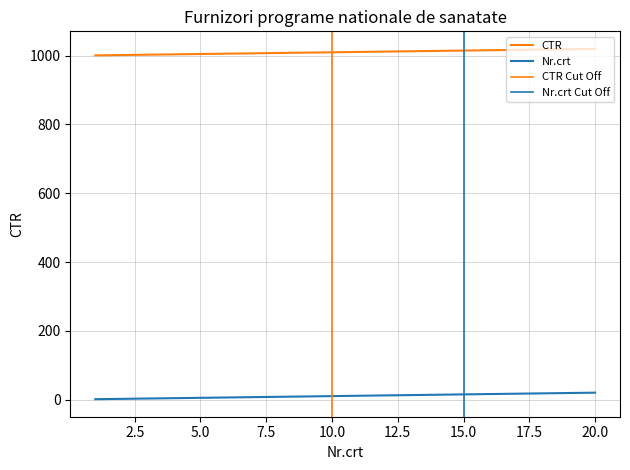

Which has a higher value, 1 or 11?

11